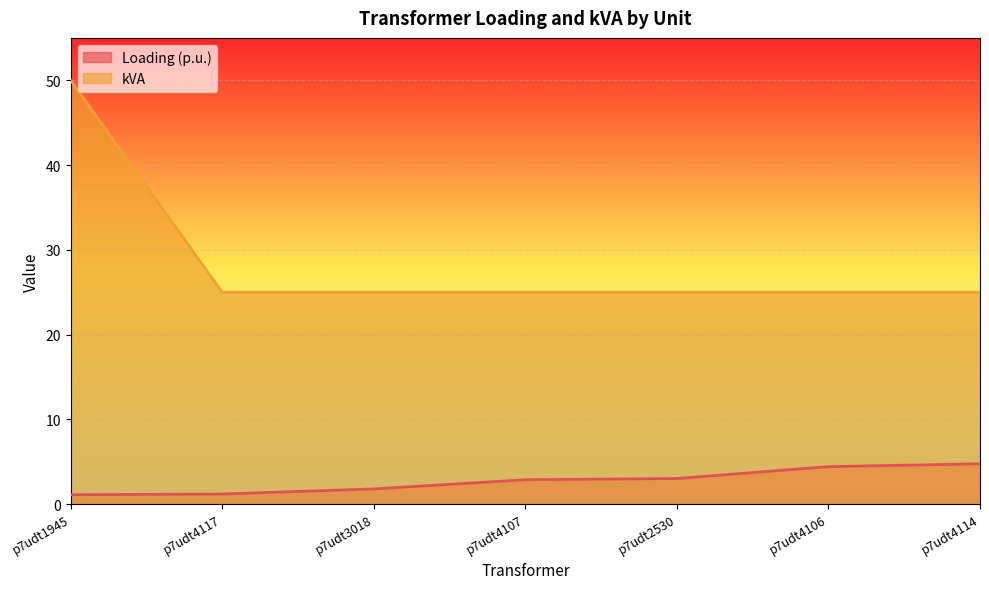

Rank the categories by kVA value from lowest to highest.

p7udt4117, p7udt3018, p7udt4107, p7udt2530, p7udt4106, p7udt4114, p7udt1945